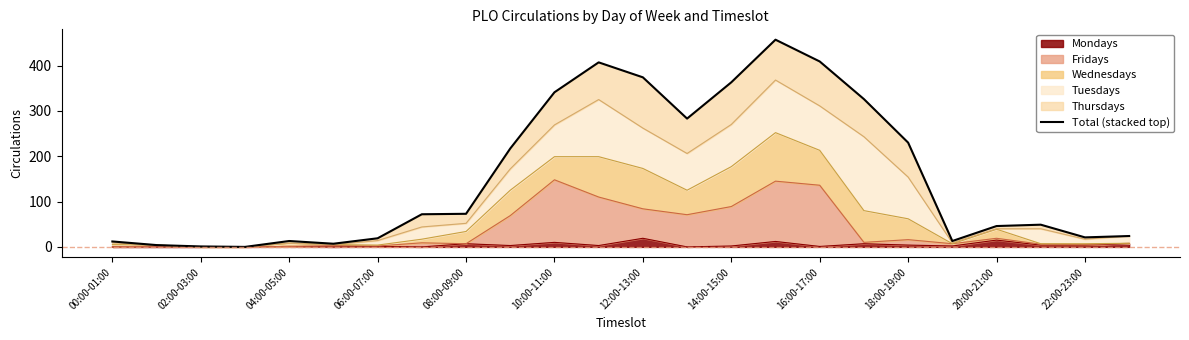

Count the number of categories in the chart.

24